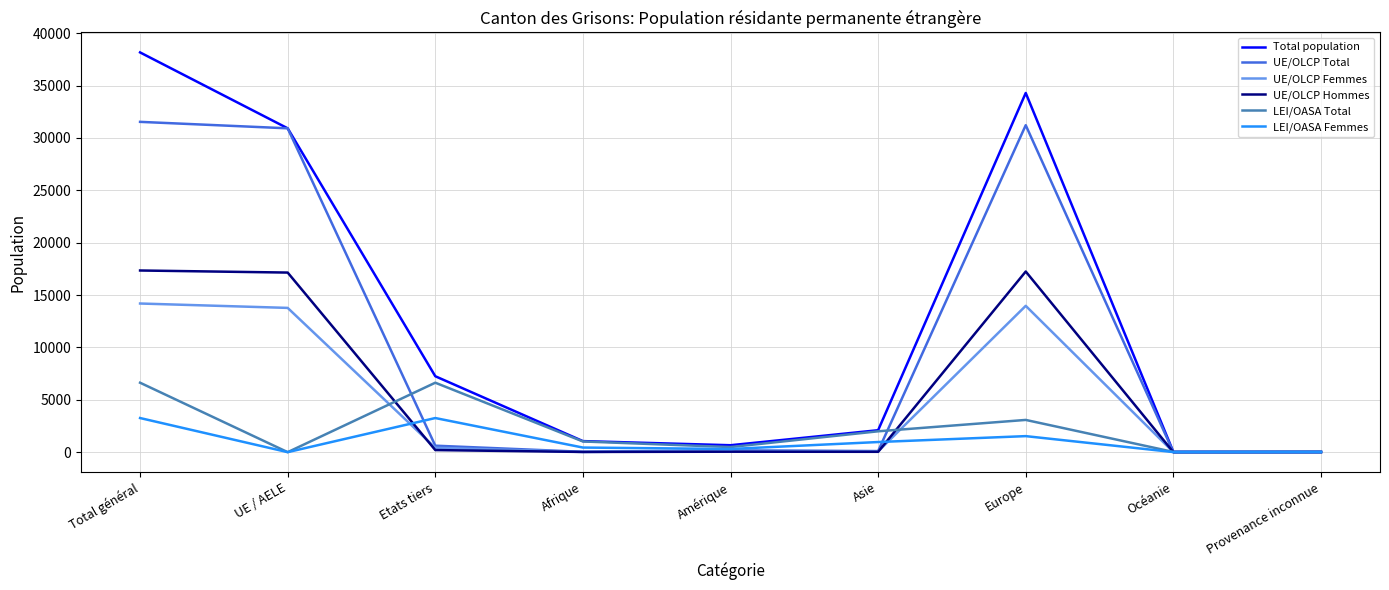

Count the number of data series in this chart.

6